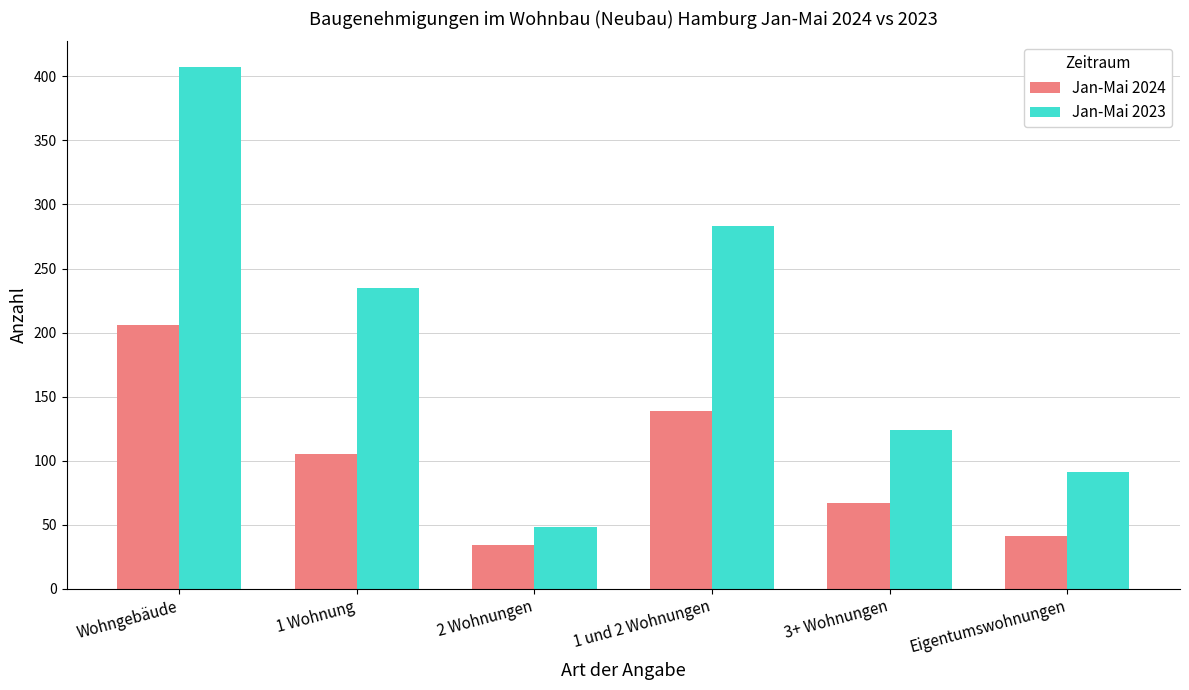

Rank the series at Wohngebäude from highest to lowest value.

Jan-Mai 2023, Jan-Mai 2024